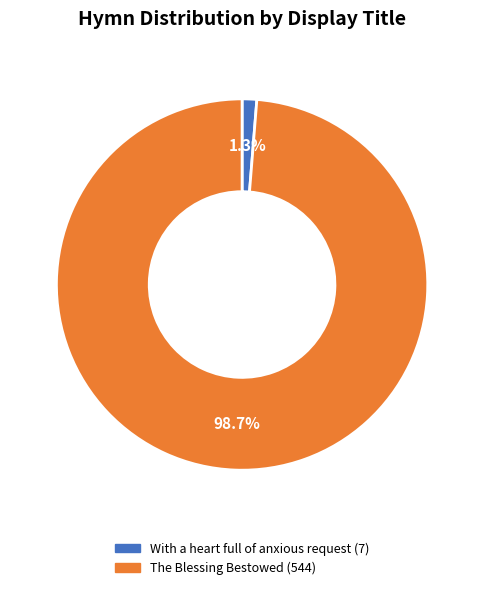

What percentage is the With a heart full of anxious request slice, to the nearest percent?

1%